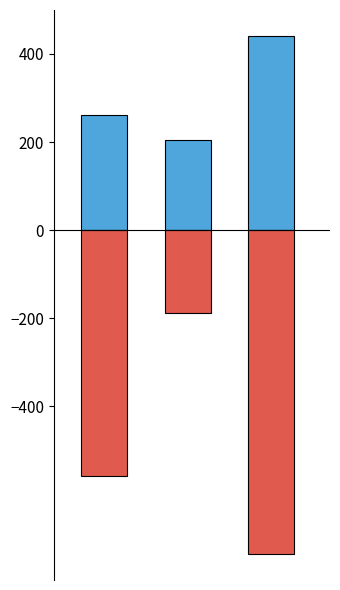

What is the total value across all series at 1?

15